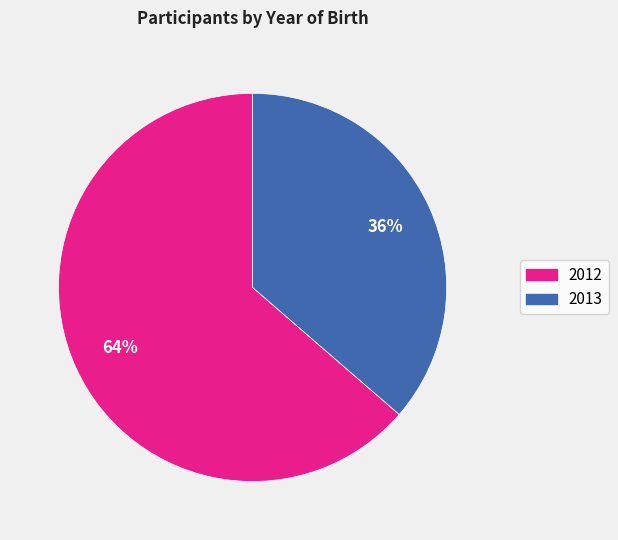

Count the number of slices in the pie.

2